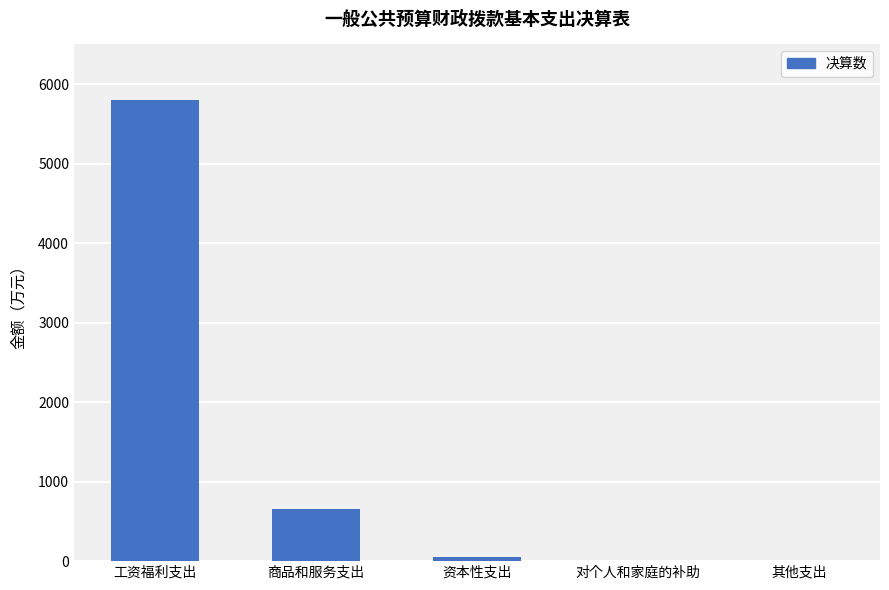

Are the bars grouped side by side (vs. stacked)?

No